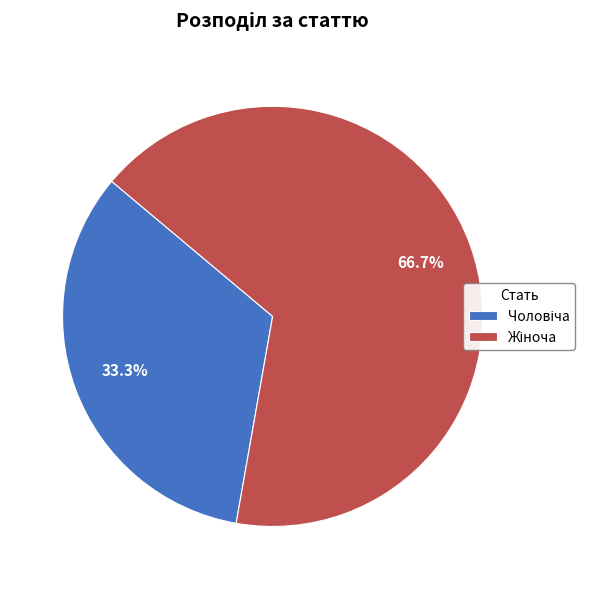

Is there a majority slice in this chart?

Yes